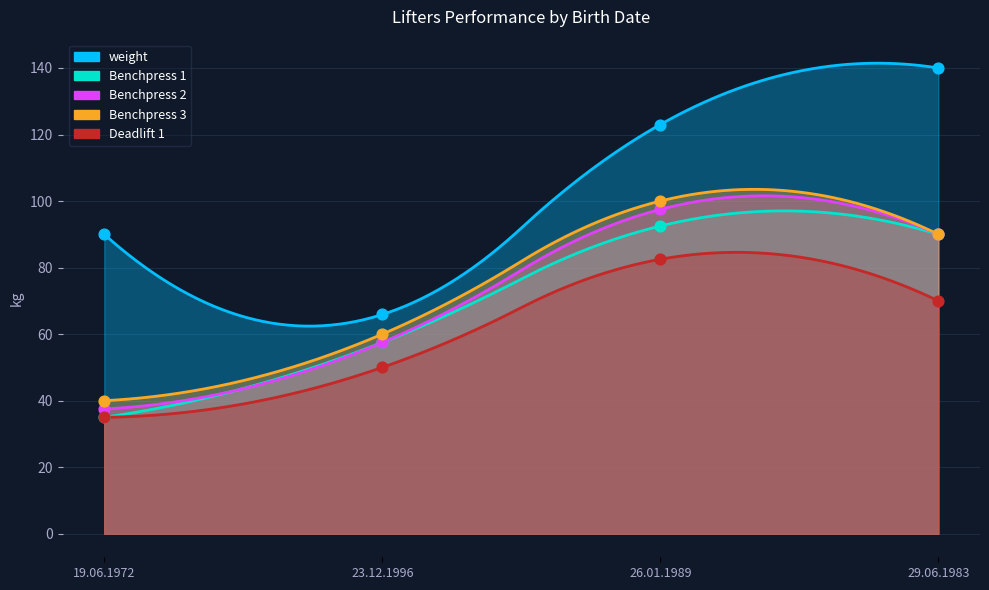

Which series contains the highest Y value?

weight